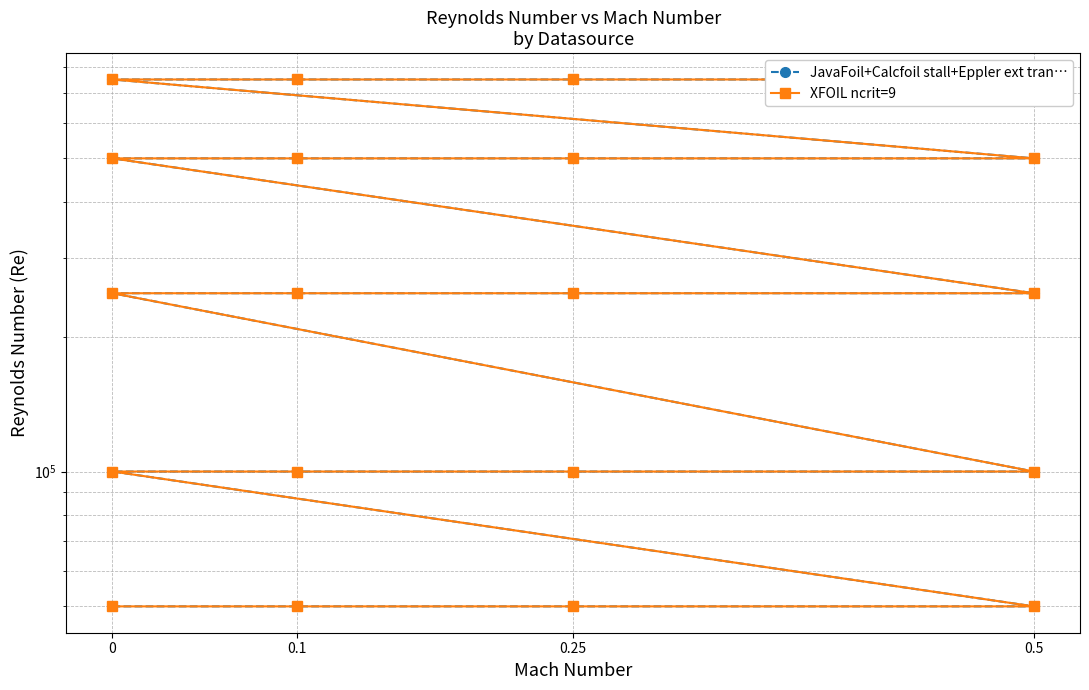

List the series in order of their peak value, highest first.

JavaFoil+Calcfoil stall+Eppler ext tran…, XFOIL ncrit=9